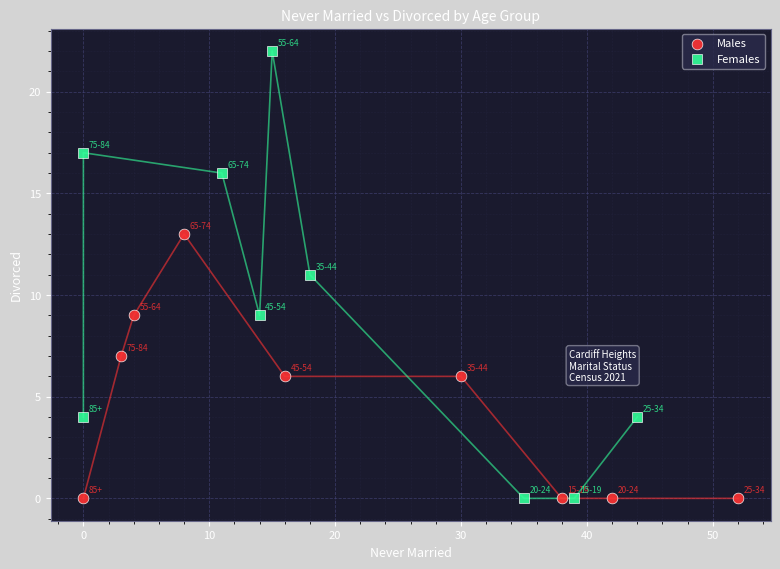

Which series reaches the maximum Y coordinate?

Females